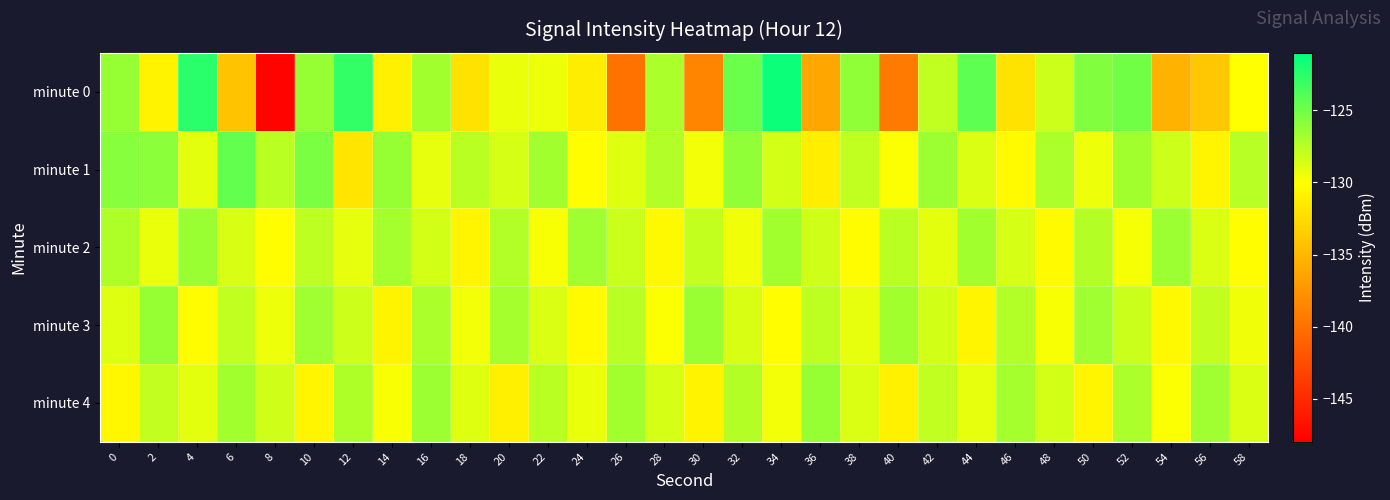

What is the greatest value displayed?

-121.5